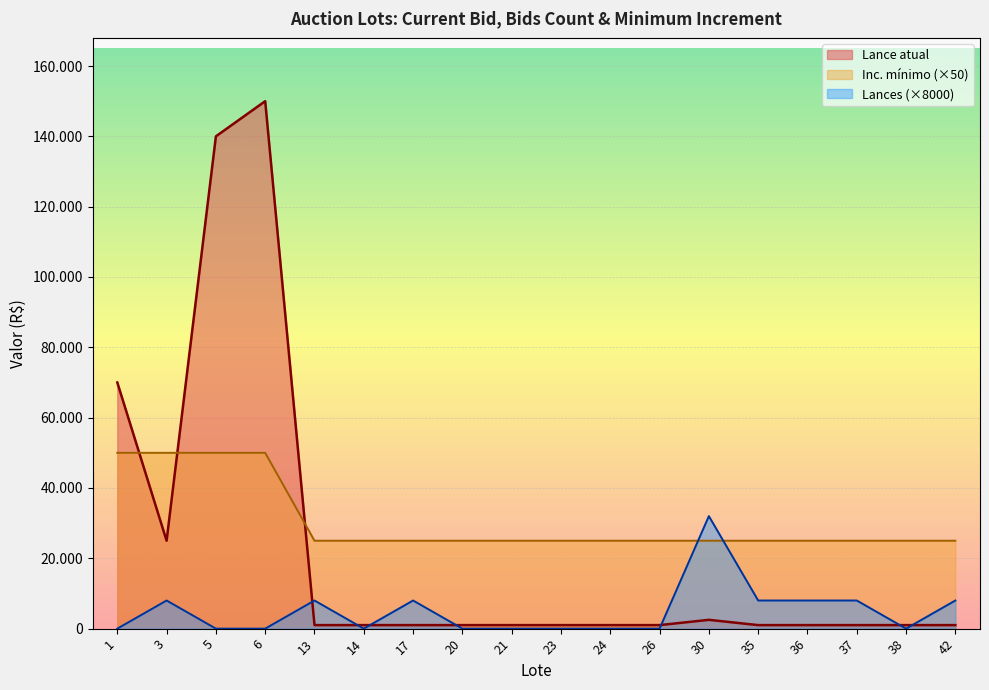

Count the number of categories in the chart.

18